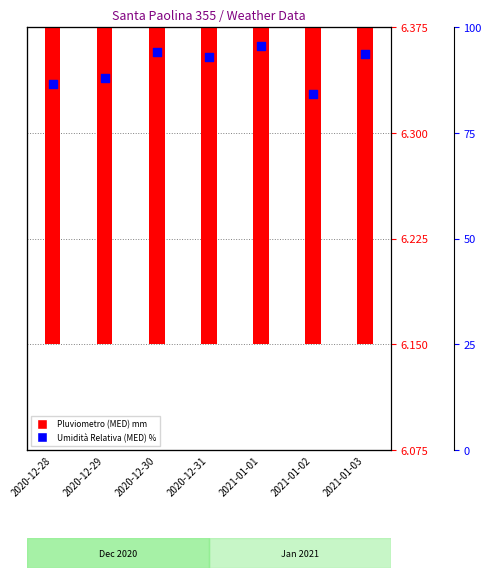

What is the ratio of the value at 2021-01-02 to the value at 2021-01-01?

1.0